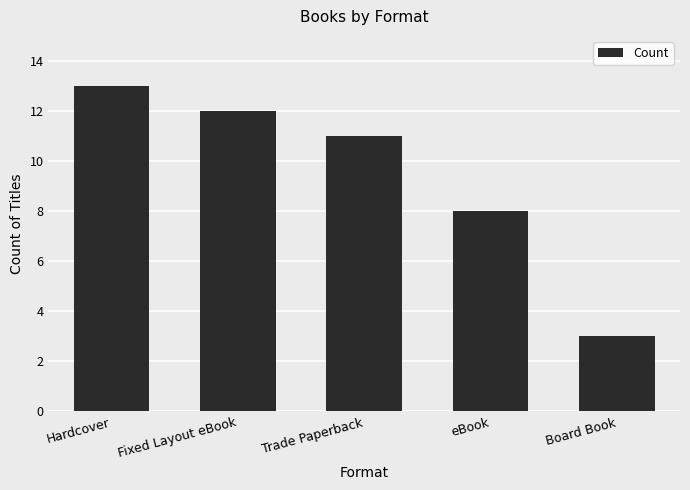

Rank the categories by value from lowest to highest.

Board Book, eBook, Trade Paperback, Fixed Layout eBook, Hardcover